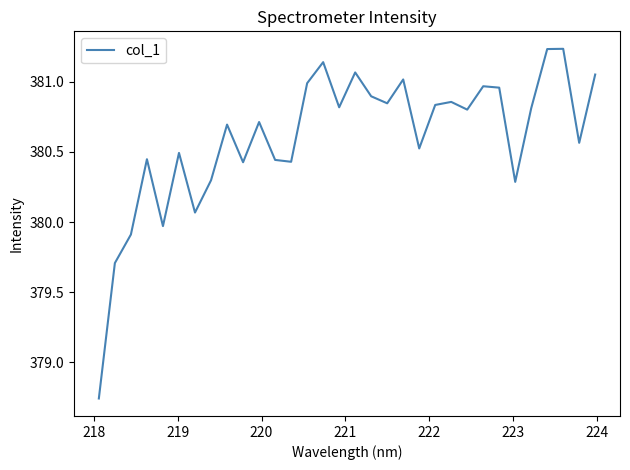

What is the difference between the maximum and minimum values?

2.5